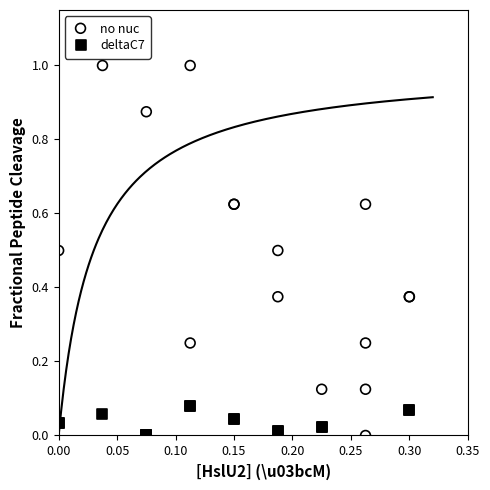

Which series has the widest spread of Y values?

no nuc